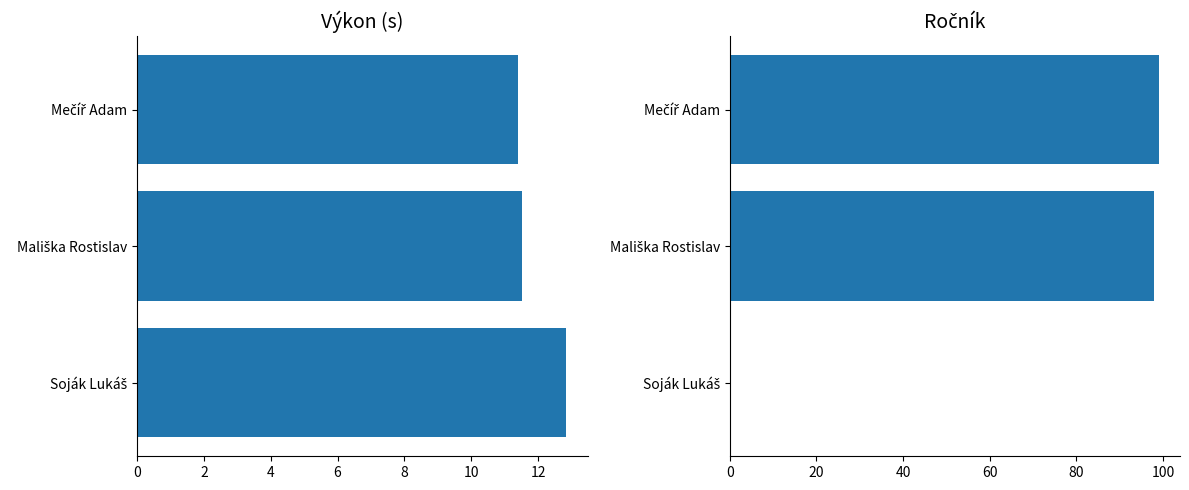

What is the difference between the maximum and minimum values in the Výkon series?

1.4